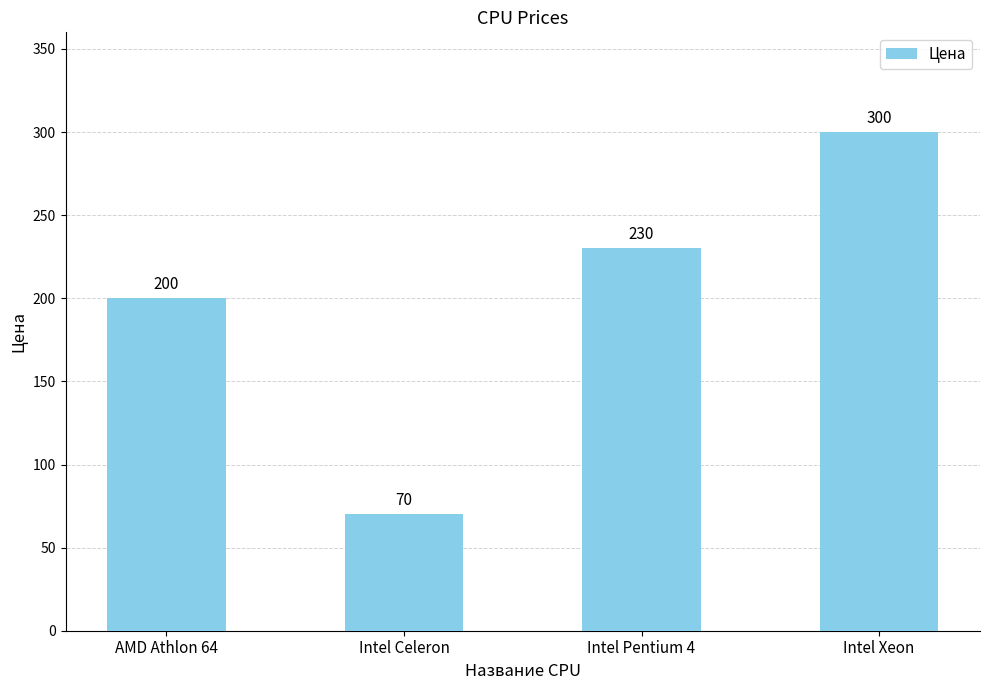

What is the difference between the maximum and minimum values?

230